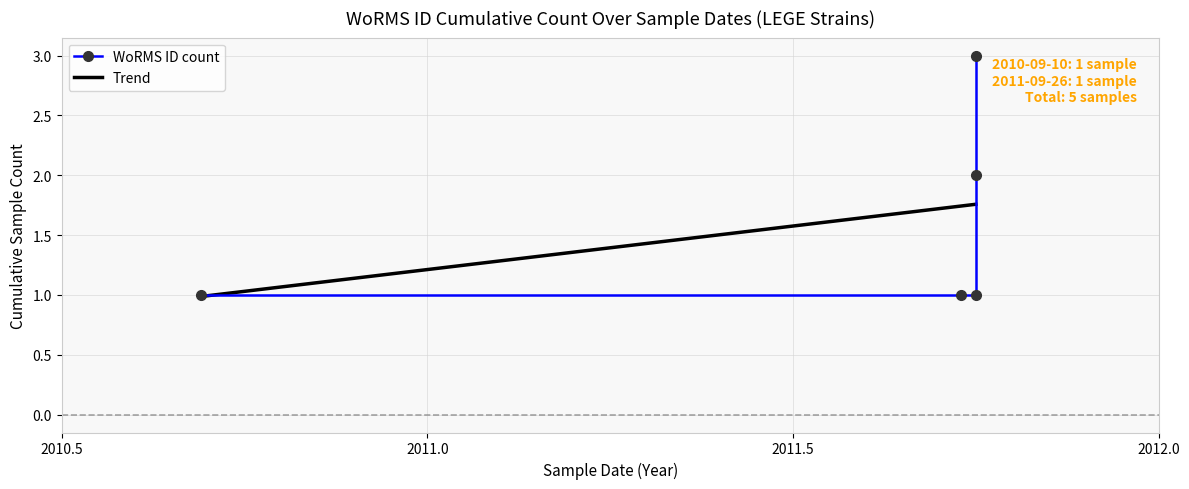

At 2011.0, list the series in order from largest to smallest.

Trend, WoRMS ID count